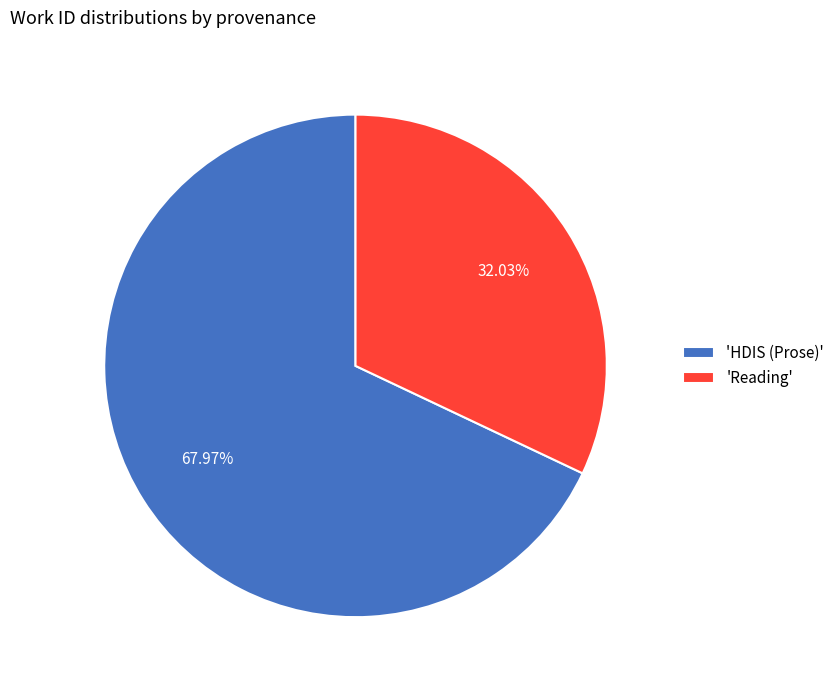

Does 'Reading' account for over 50% of the chart?

No